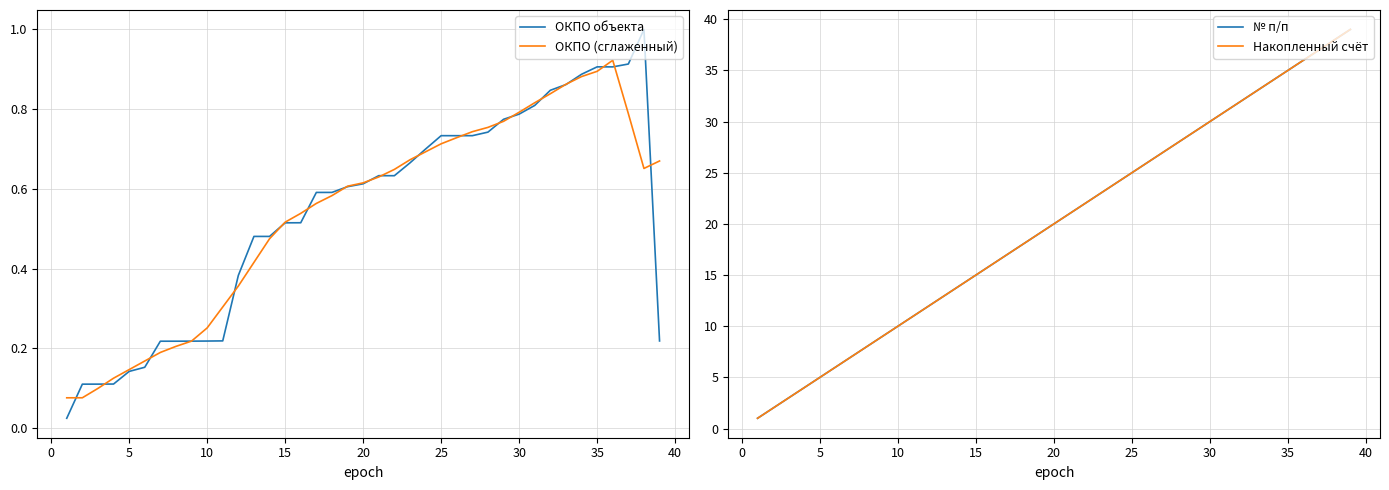

The Накопленный счёт series shows 3.4 at 15. True or false?

False